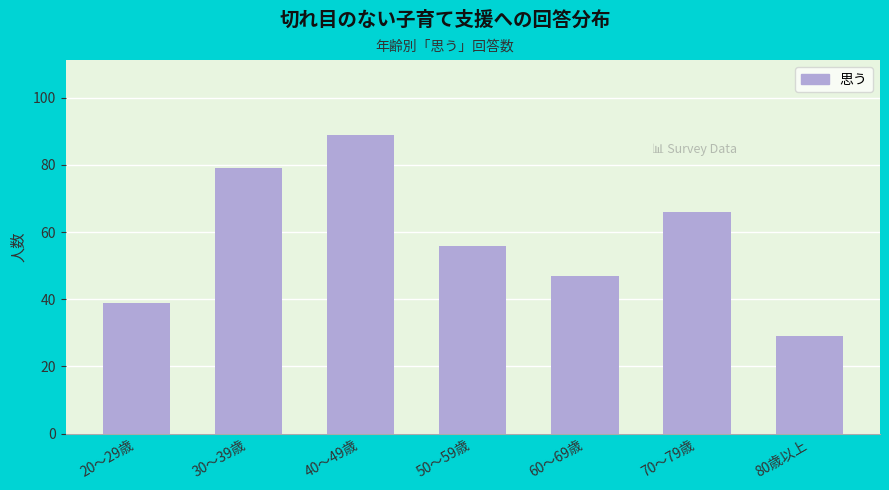

Reading left to right, transcribe all the data shown in this chart.

39	79	89	56	47	66	29